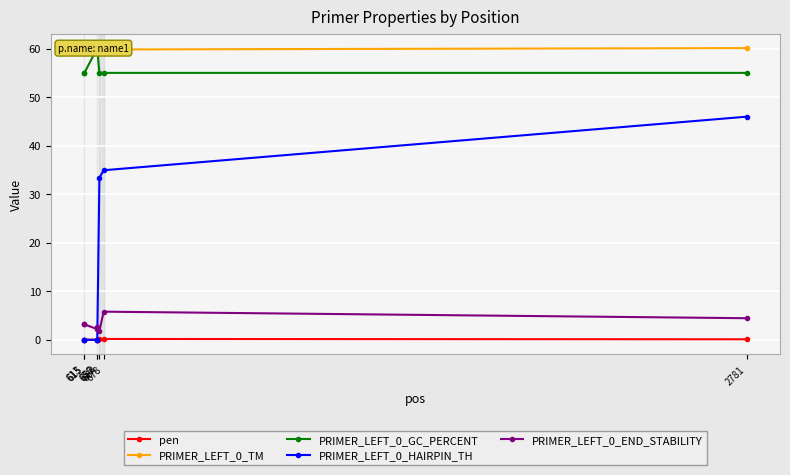

True or false: pen and PRIMER_LEFT_0_GC_PERCENT cross at least once.

False